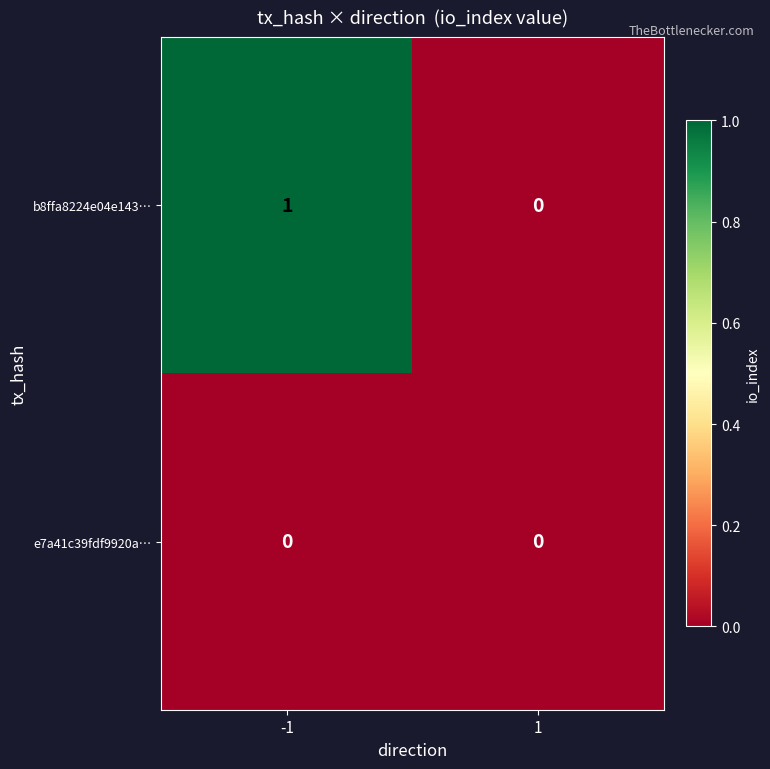

Reading left to right, extract all data points from this chart.

b8ffa8224e04e143…: 1	0
e7a41c39fdf9920a…: 0	0